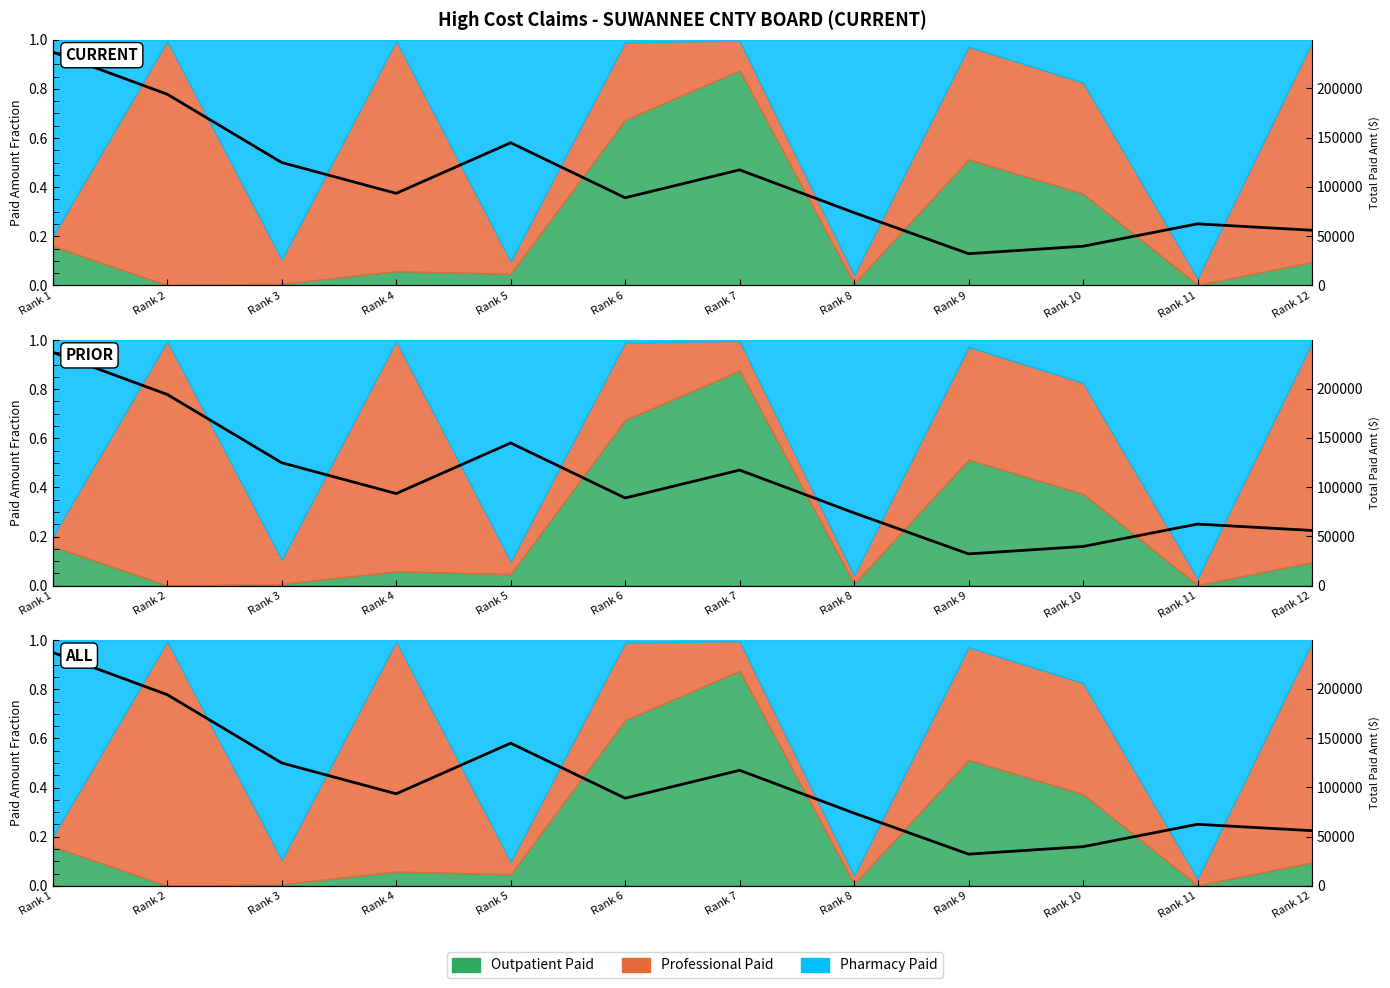

What value does the data have at Rank 9?

0.1